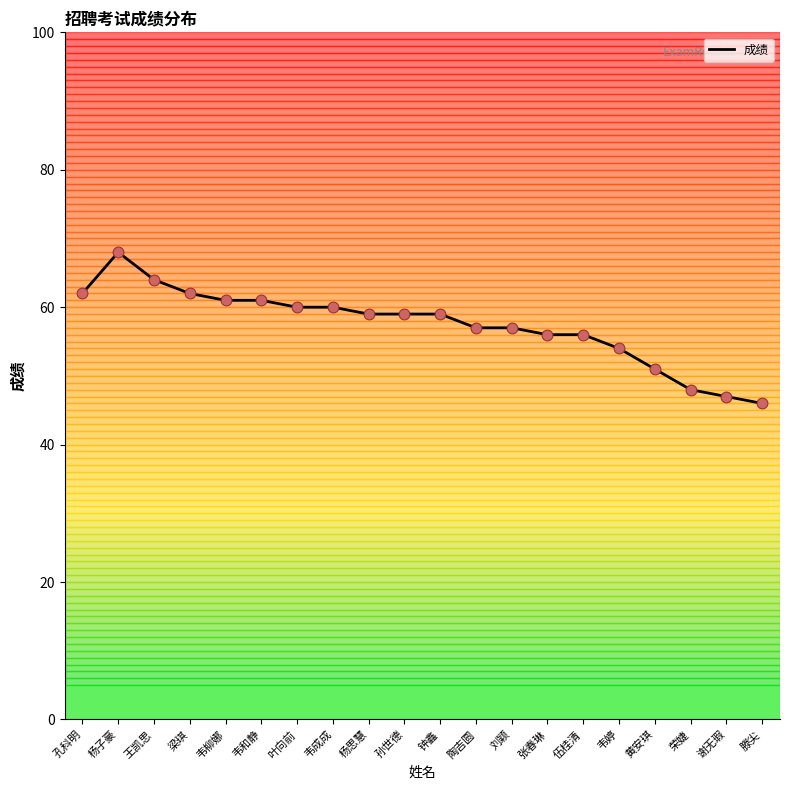

What is the change in value from 韦和静 to 荣婕?

-13